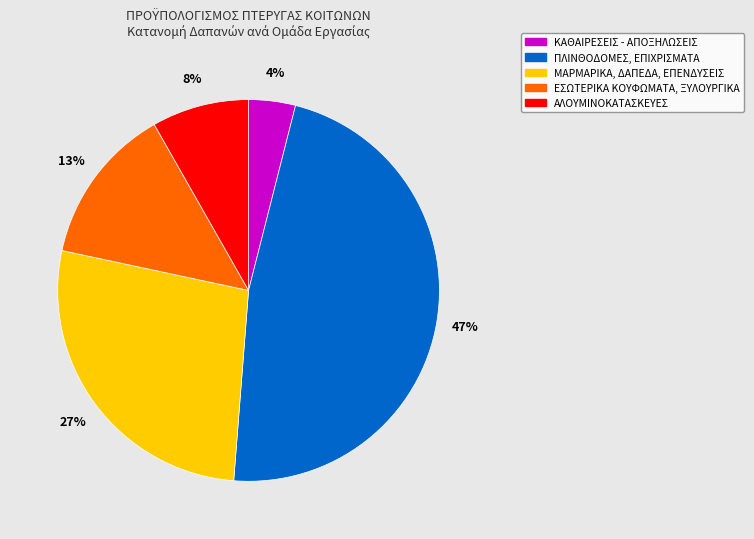

To the nearest percent, what is the difference between the largest and smallest slice percentages?

43%